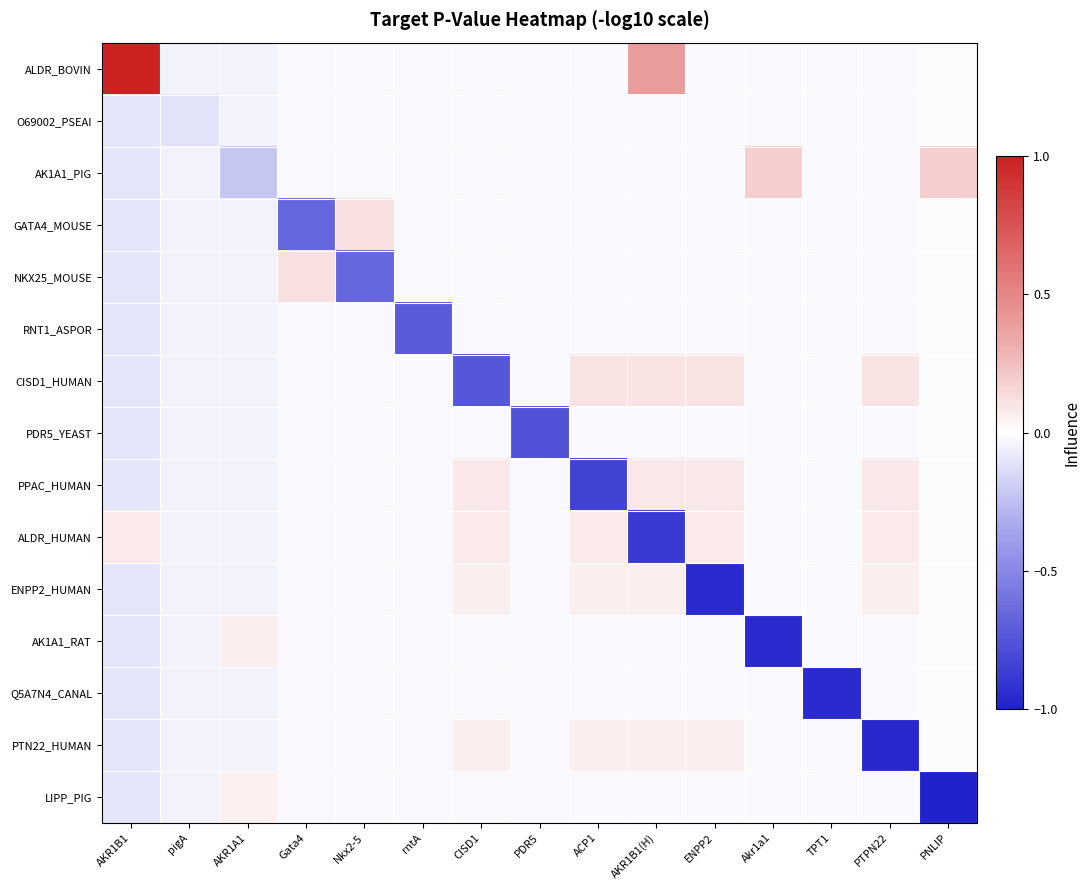

What is the smallest value displayed?

-1.0